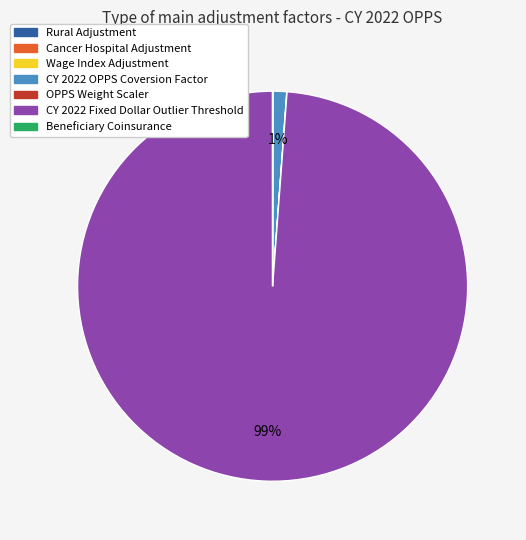

To the nearest percent, what is the average slice percentage?

14%